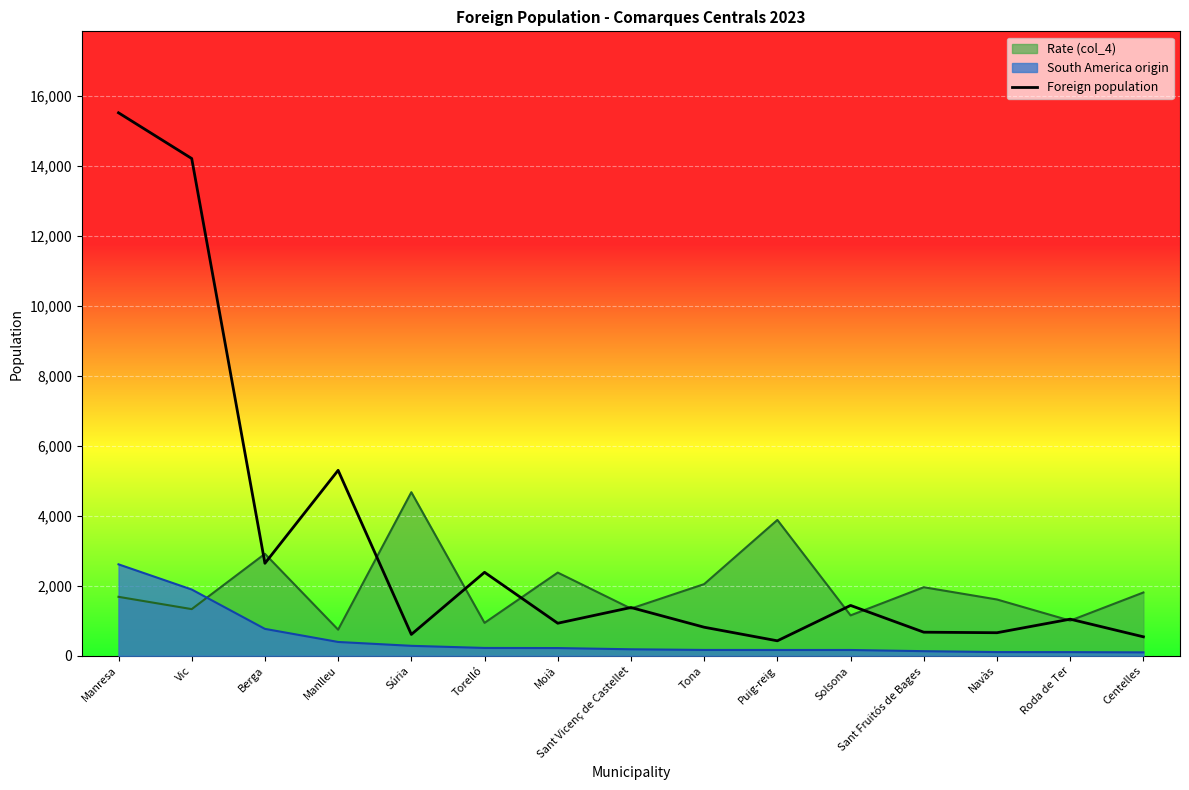

What is the greatest value displayed?

15508